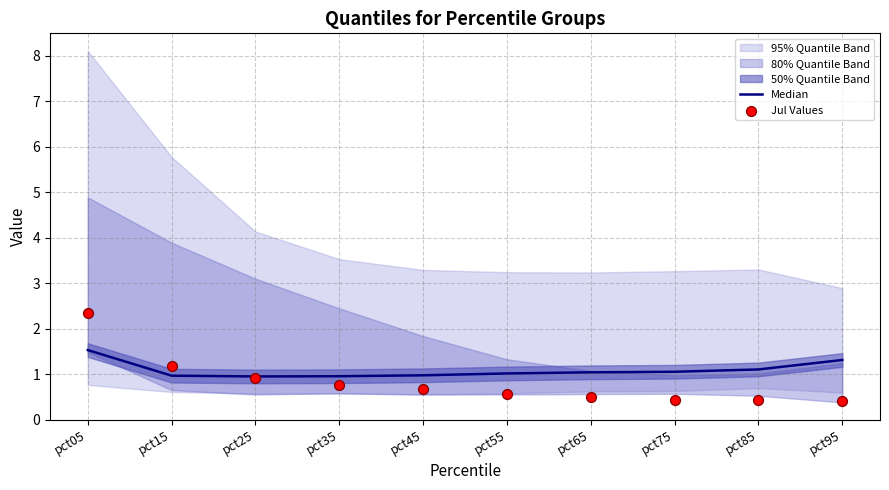

Which series reaches the minimum Y coordinate?

Jul Values